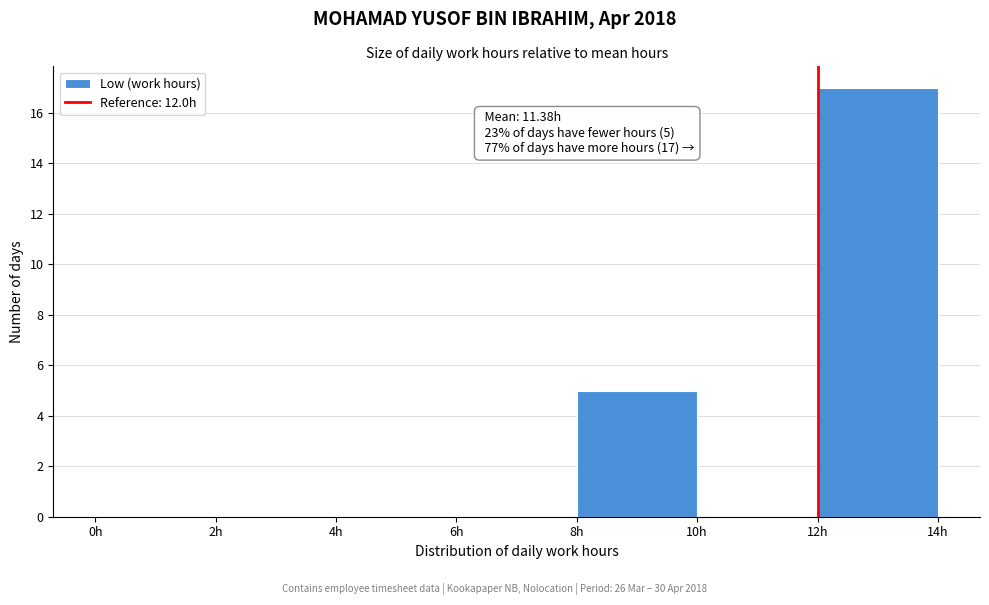

Which range on the x-axis has the tallest bar?

12 to 14